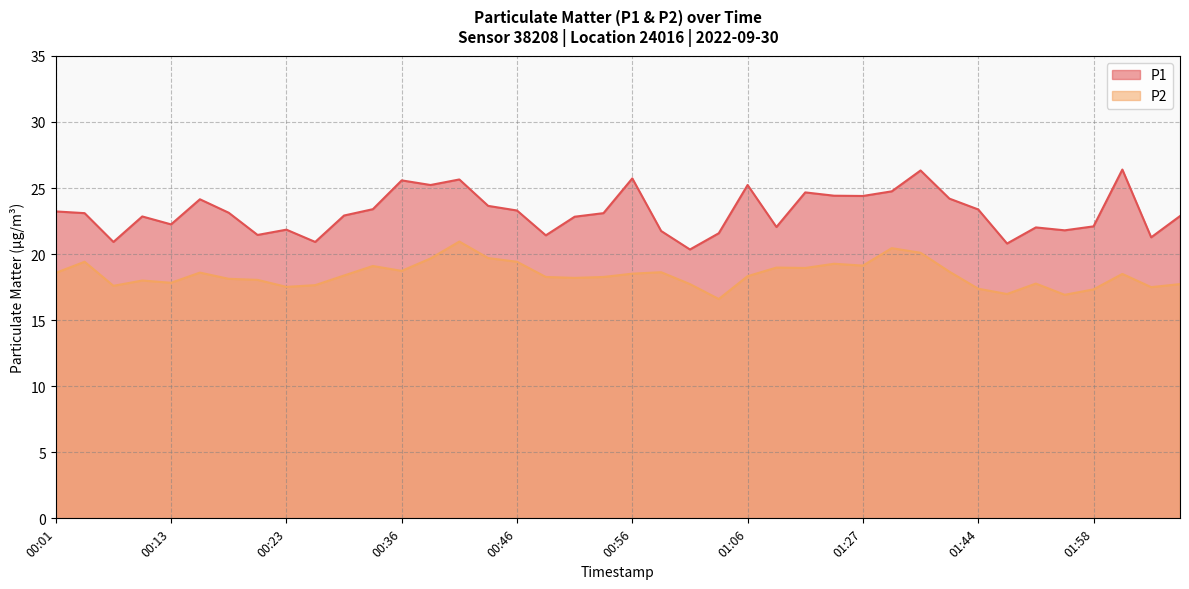

Where is P2 nearest to the value 18?

00:08